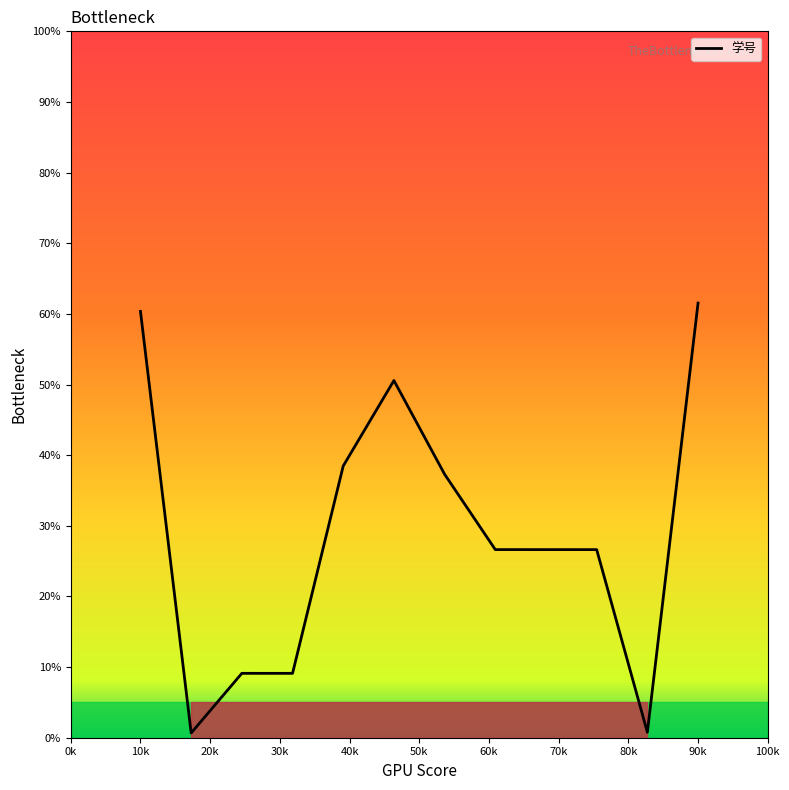

How many values are below 26?

4